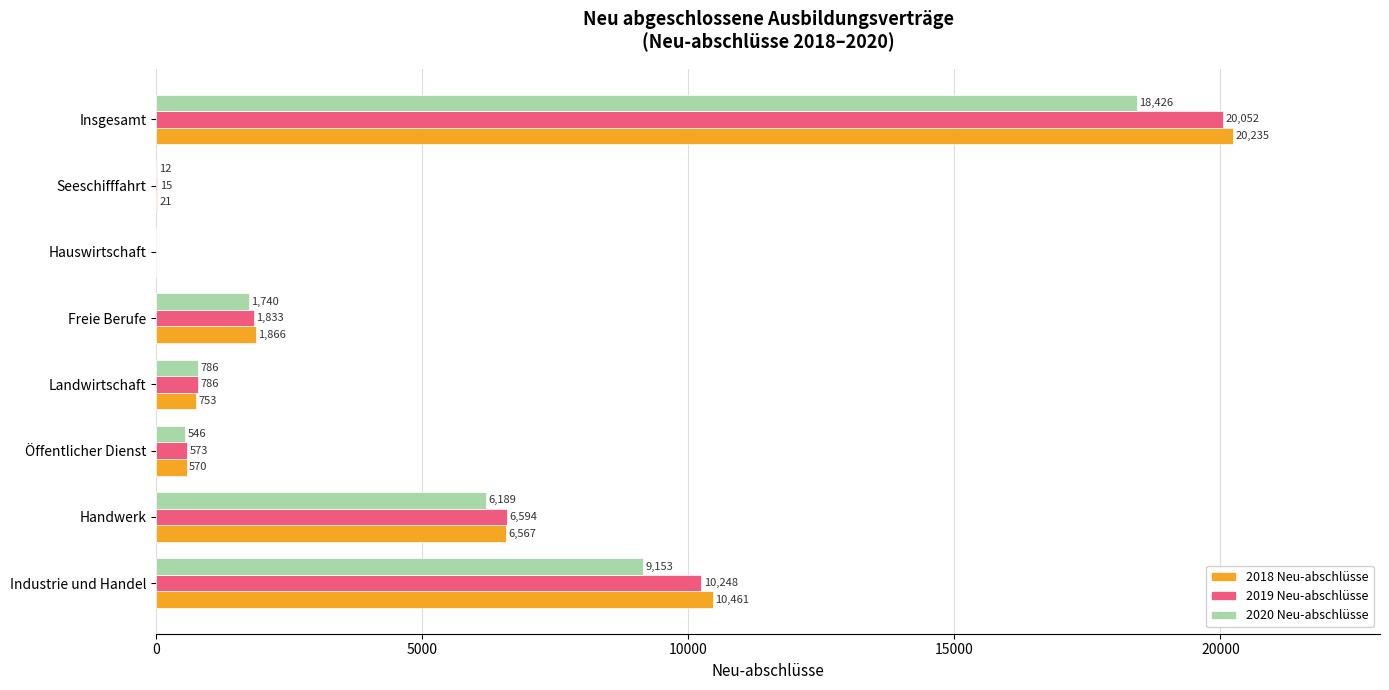

What is the sum of all 2020 Neu-abschlüsse values?

36852